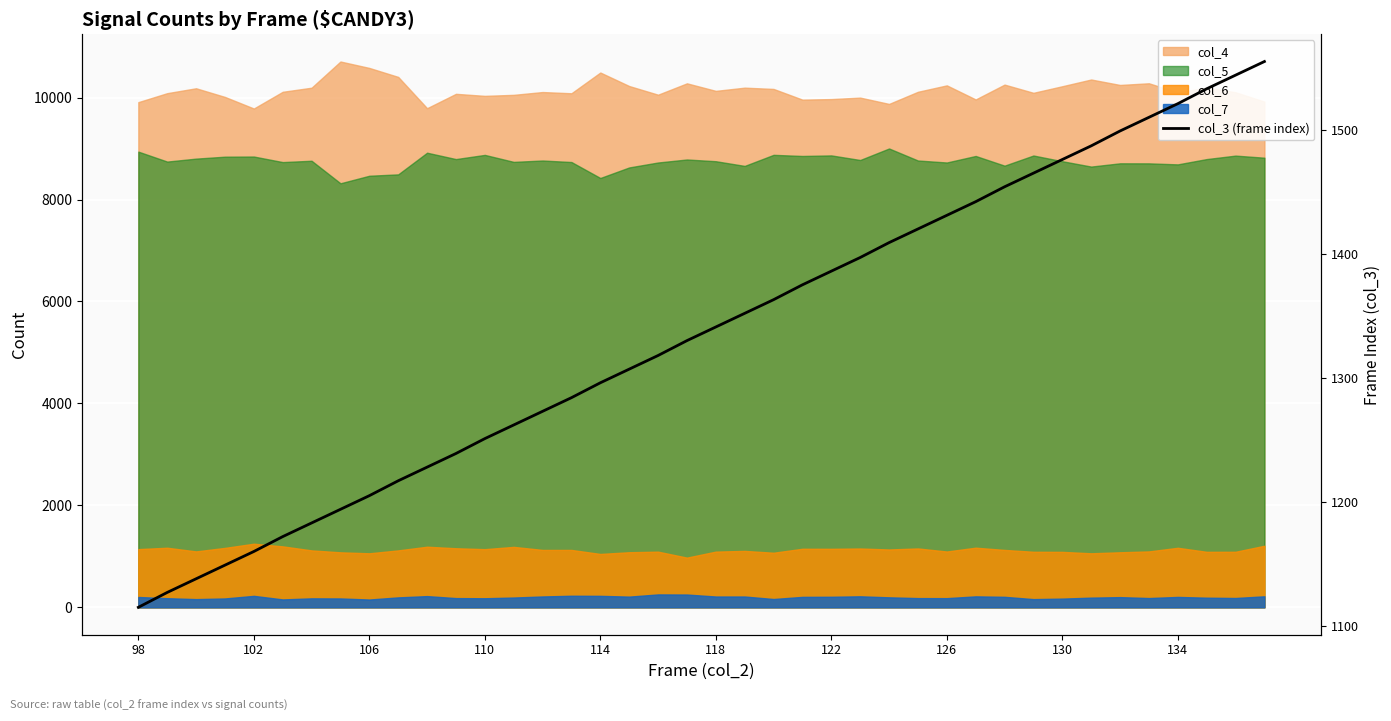

Which label corresponds to the smallest value in the chart?

98